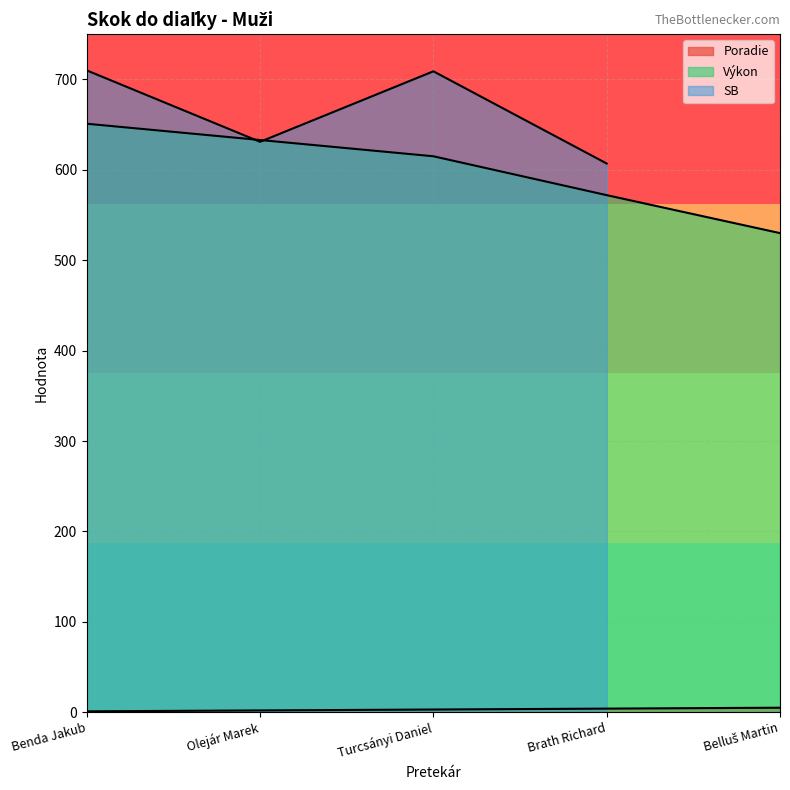

True or false: Výkon and Poradie intersect in this chart.

False